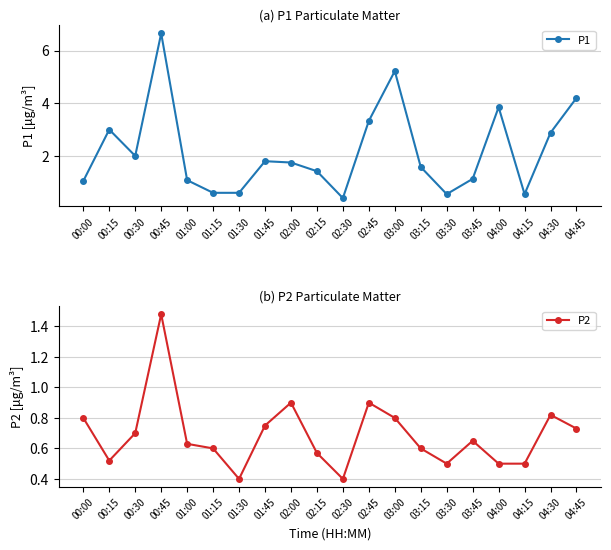

Which category has the lowest value across all series?

02:30